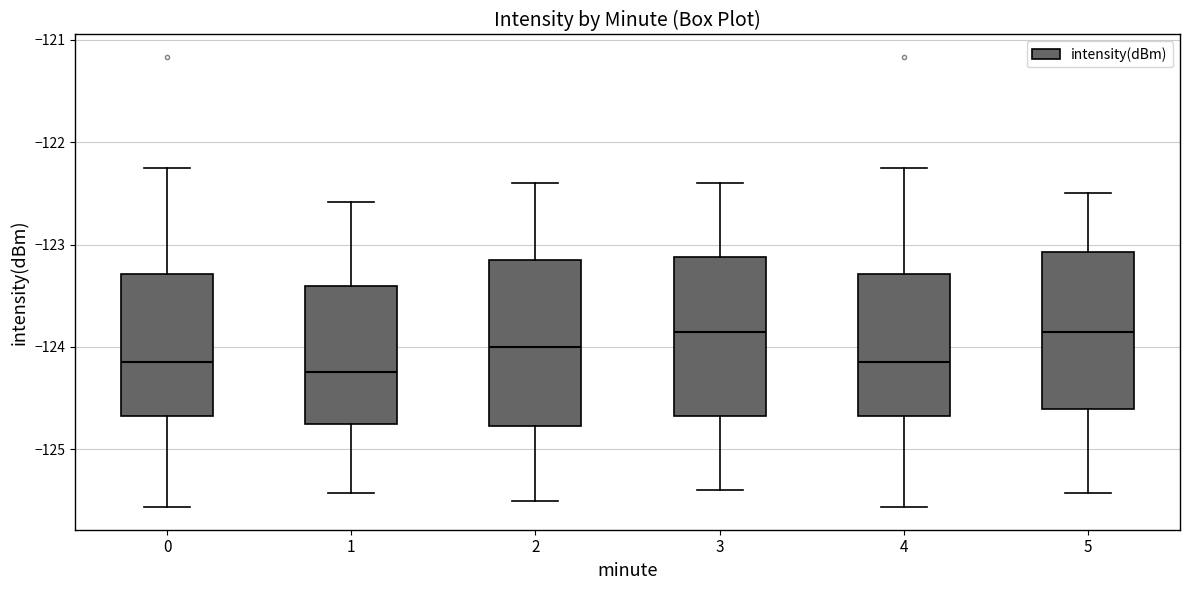

Reading left to right, read every box against the y-axis: the position of its median line, the range the box covers, and the ends of its whiskers. The values are not printed on the chart, so give them approximately, as read against the axis.

0: median -124.1, box -124.7 to -123.3, whiskers -125.6 to -122.3
1: median -124.2, box -124.8 to -123.4, whiskers -125.4 to -122.6
2: median -124.0, box -124.8 to -123.1, whiskers -125.5 to -122.4
3: median -123.8, box -124.7 to -123.1, whiskers -125.4 to -122.4
4: median -124.1, box -124.7 to -123.3, whiskers -125.6 to -122.3
5: median -123.8, box -124.6 to -123.1, whiskers -125.4 to -122.5